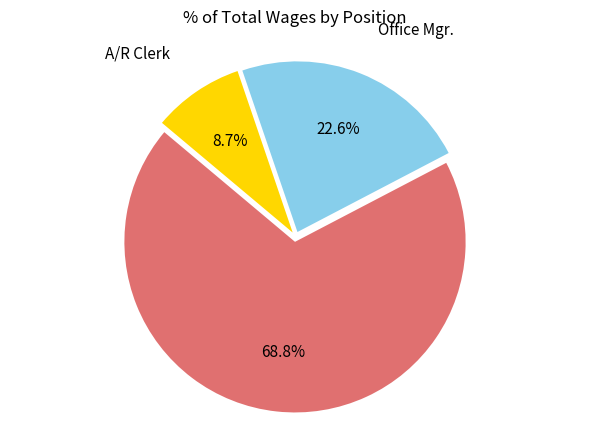

Between Office Mgr. and General Mgr., which is larger?

General Mgr.